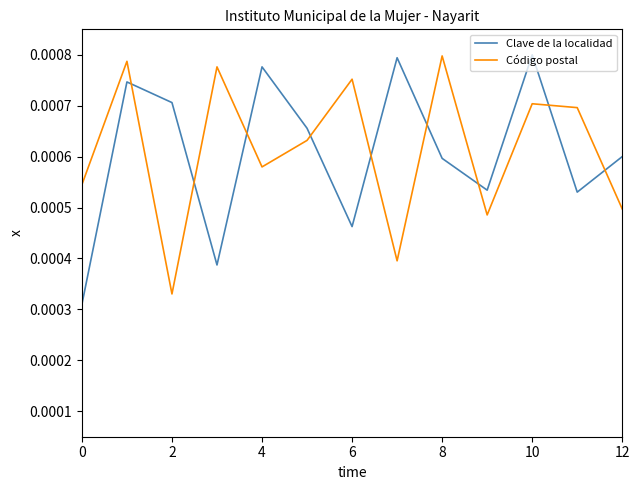

How many intersections are there between Clave de la localidad and Código postal?

9